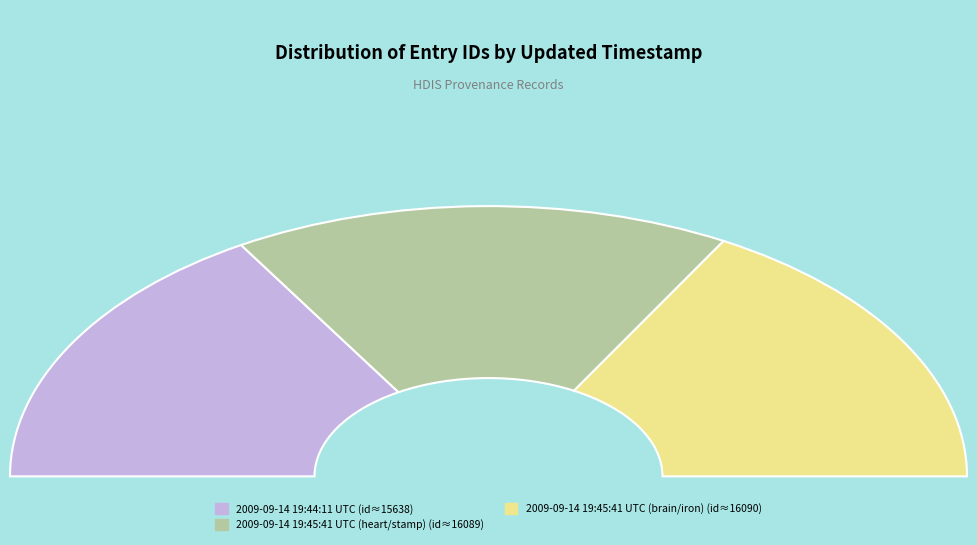

How many segments does this pie chart have?

3